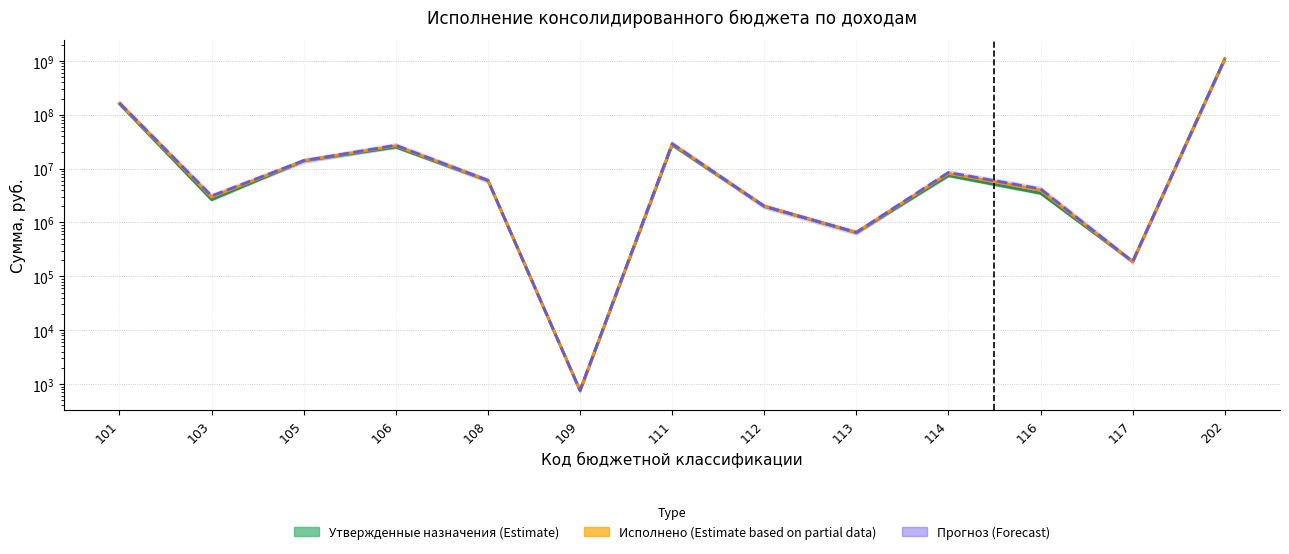

Count the number of data series in this chart.

3